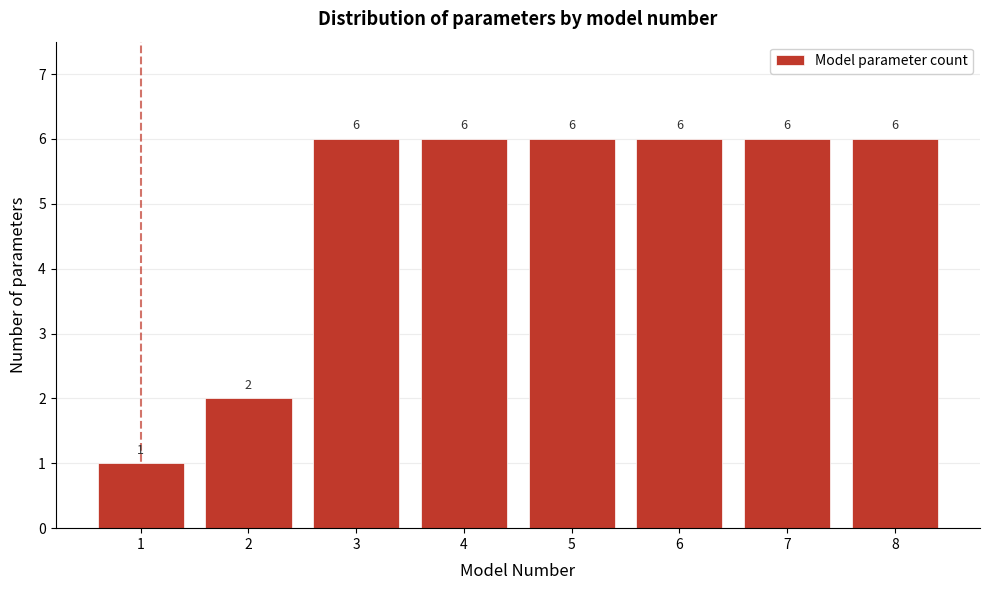

Reading left to right, list all the values displayed in this chart.

1	2	6	6	6	6	6	6